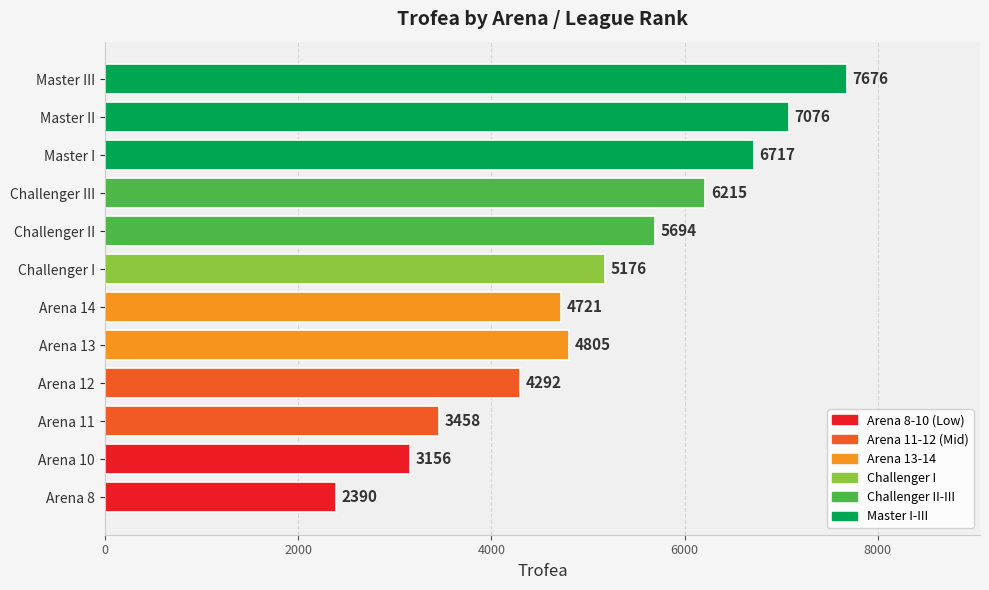

List the labels in order of value, smallest first.

Arena 8, Arena 10, Arena 11, Arena 12, Arena 14, Arena 13, Challenger I, Challenger II, Challenger III, Master I, Master II, Master III